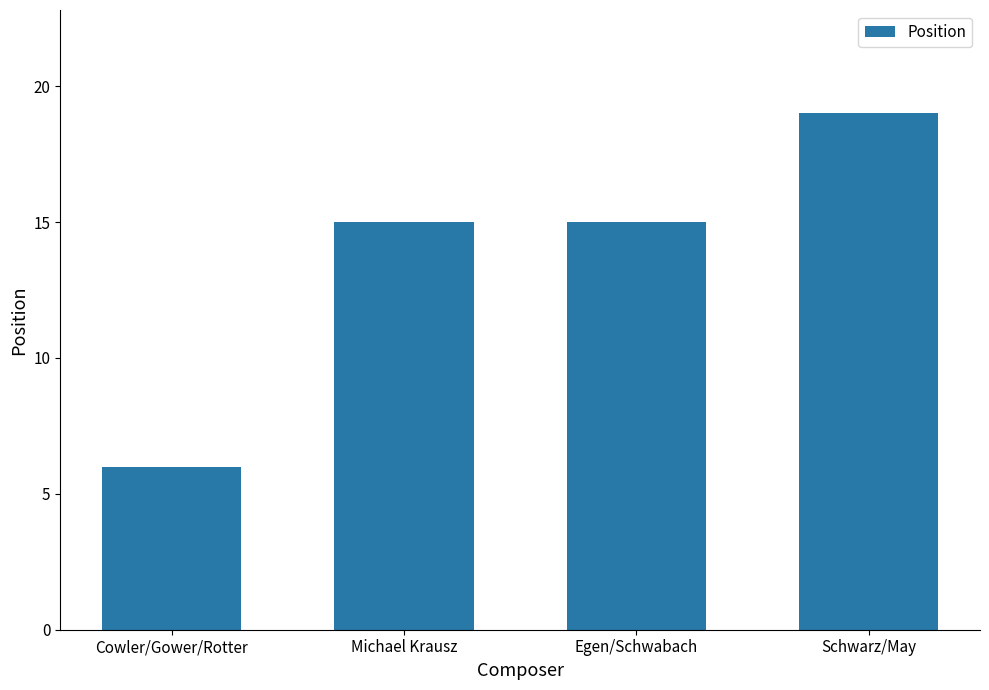

Does the chart contain stacked bars?

No